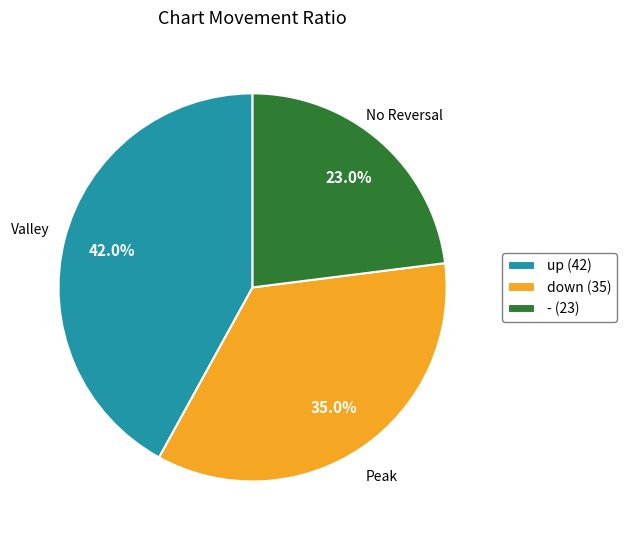

Rank the categories by value from lowest to highest.

-, down, up